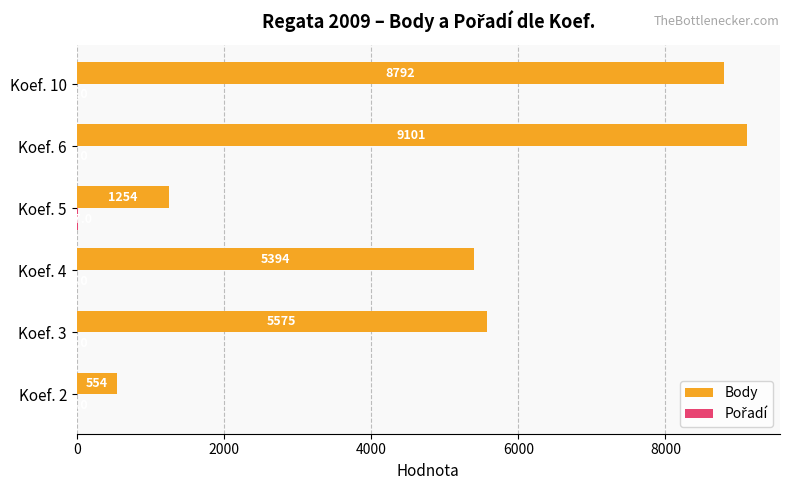

Which series has the largest total across all categories?

Body